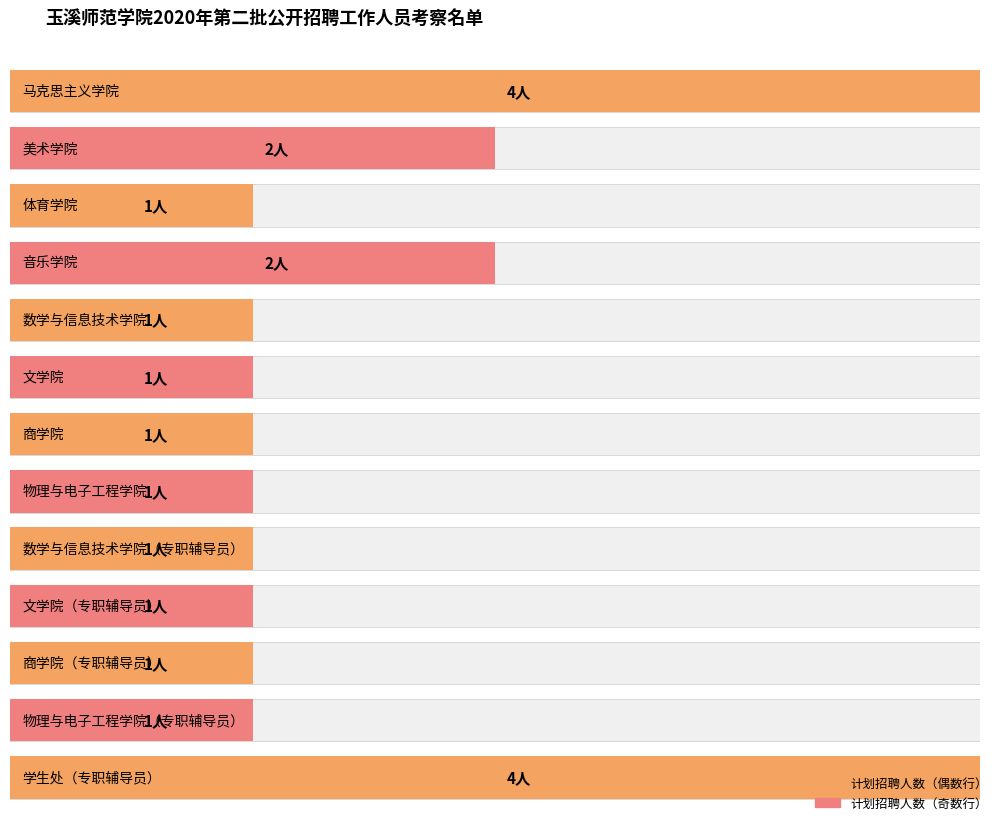

Is it true that the value at 数学与信息技术学院 is 1?

True